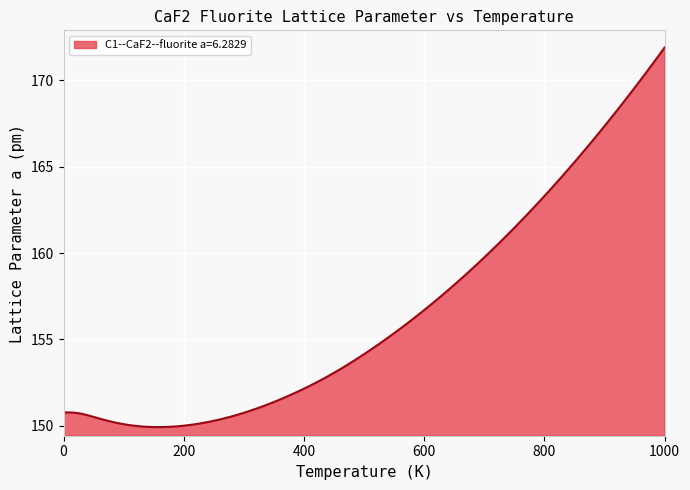

What is the smallest value displayed?

149.9